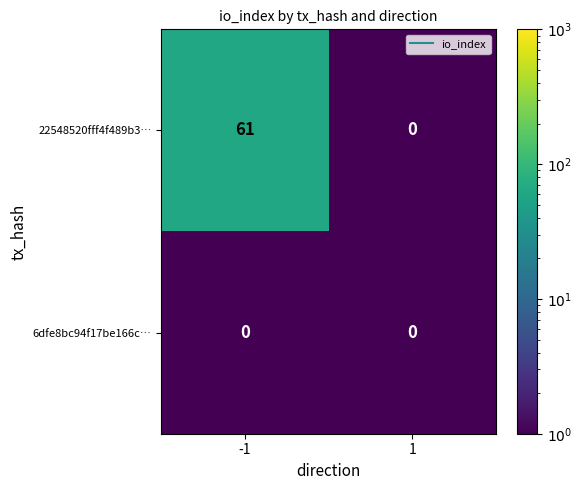

At how many categories does at least one series exceed 23?

1